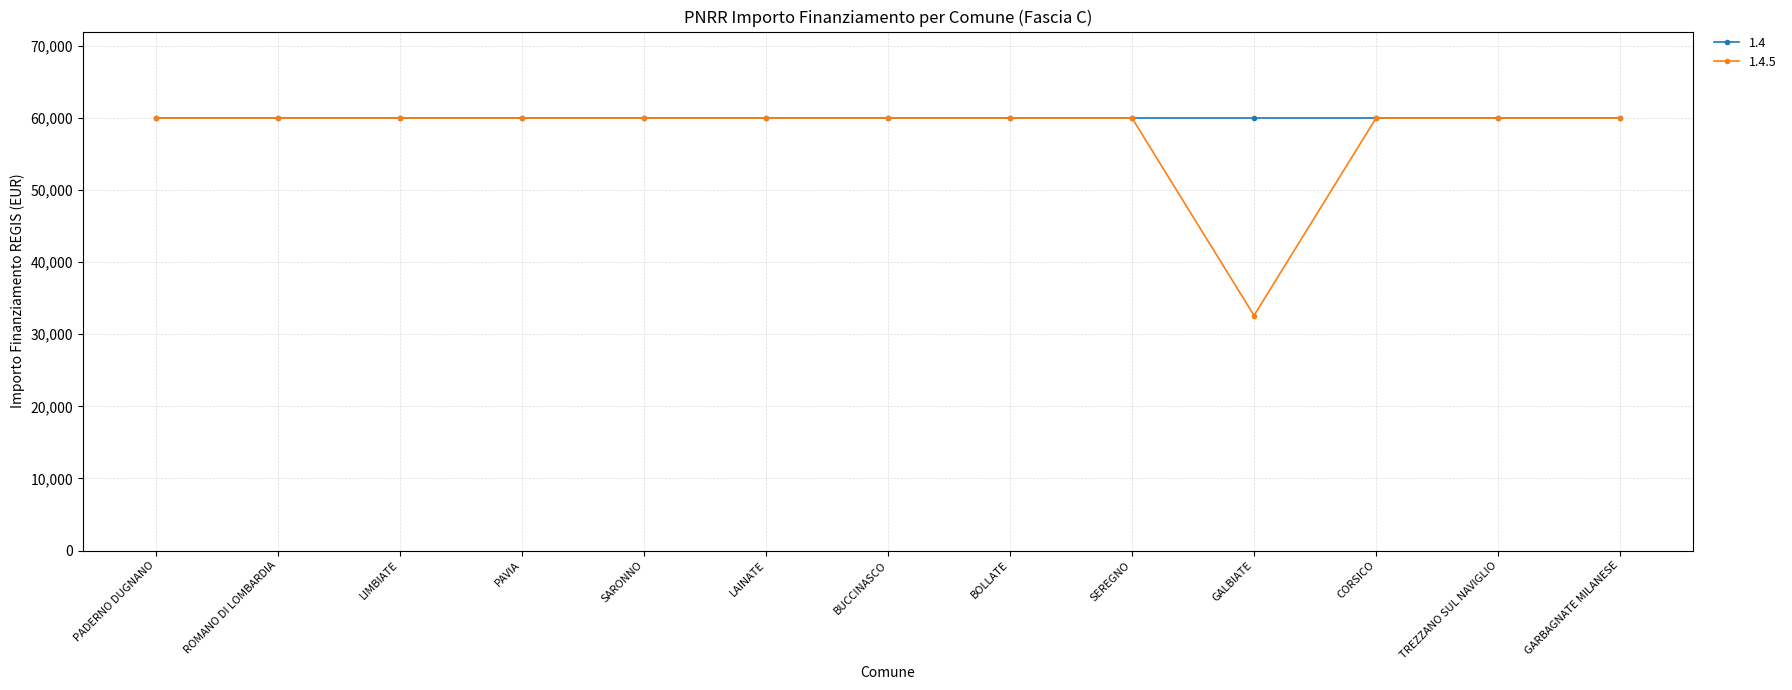

Which series has the widest spread of values?

1.4.5